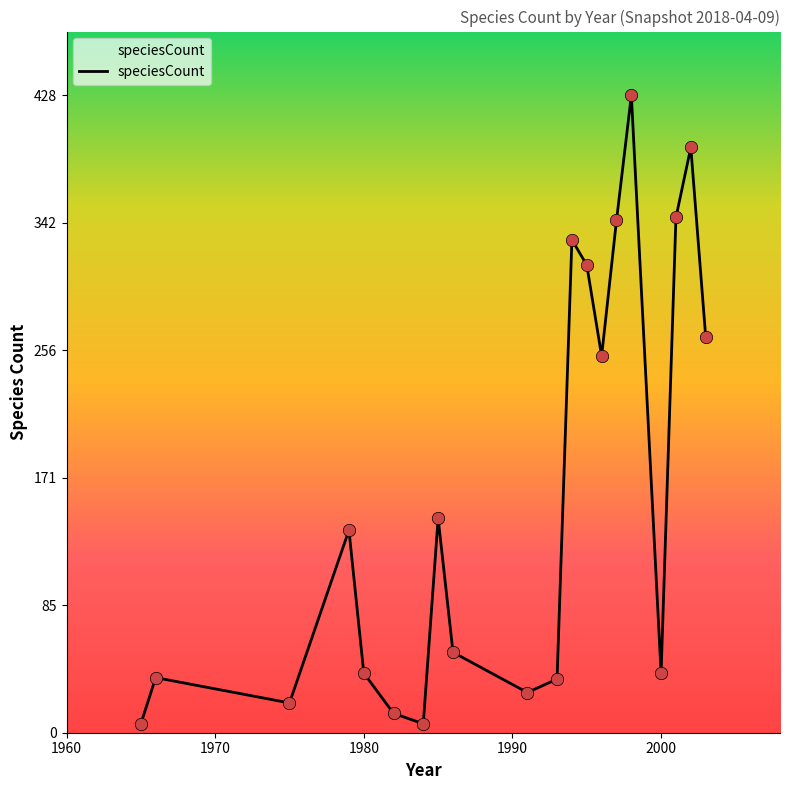

What is the difference between the maximum and minimum values?

422